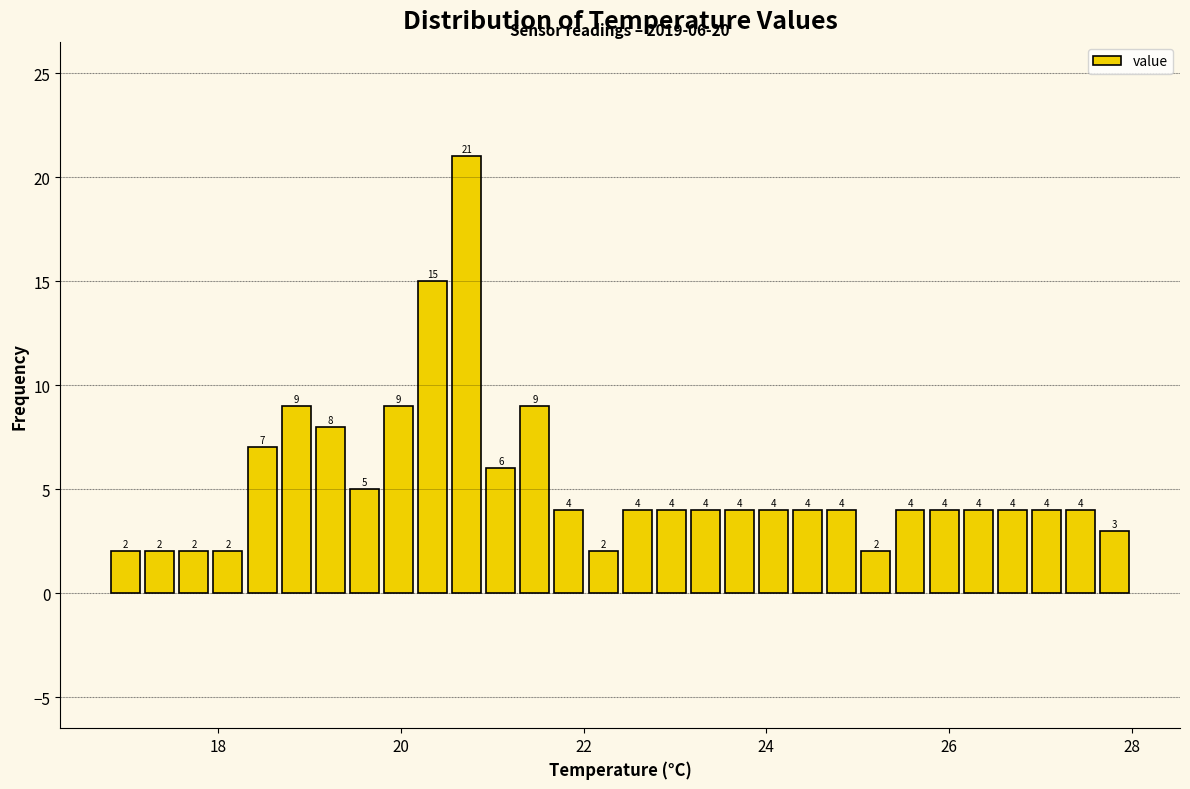

Around what value on the x-axis is the tallest bar? Give the approximate position of its centre, as read against the axis.

20.8